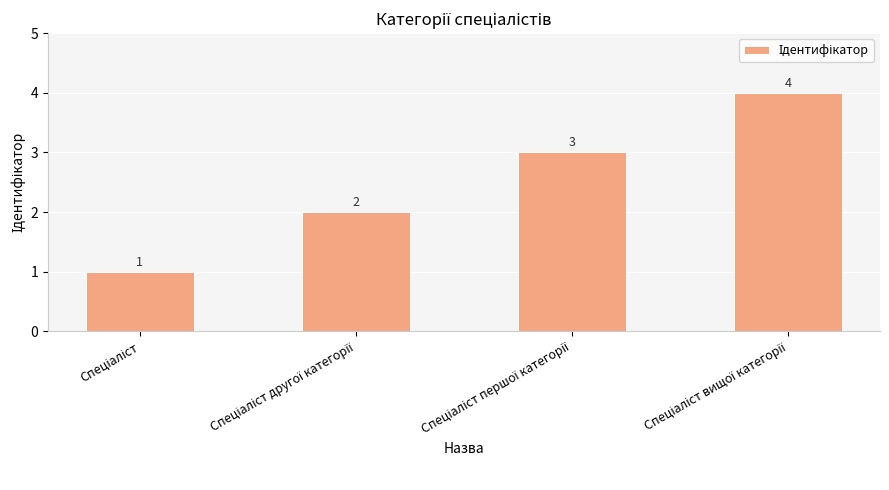

What is the greatest value displayed?

4